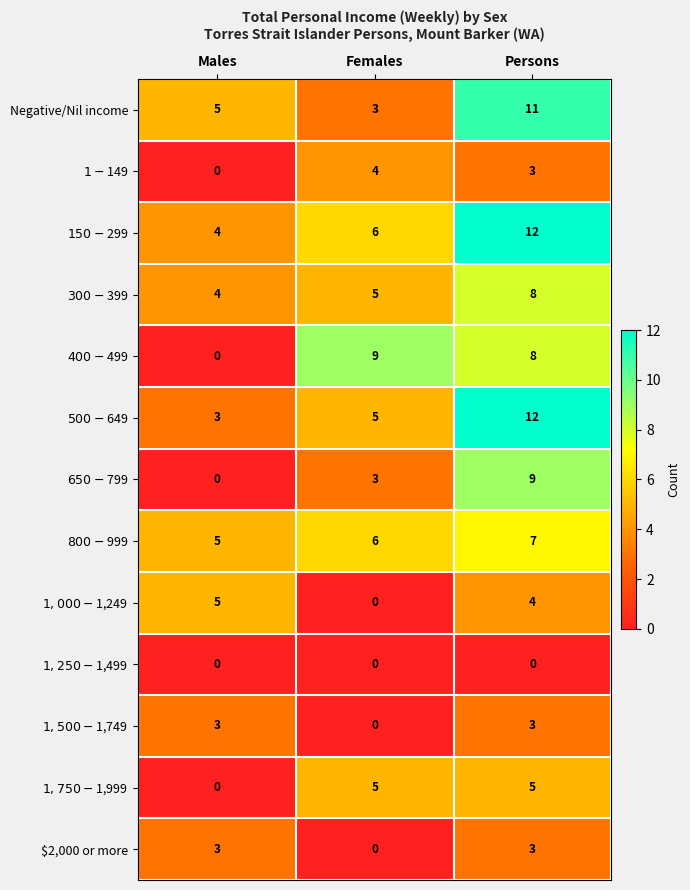

Which series changed the most between Females and Persons?

Negative/Nil income